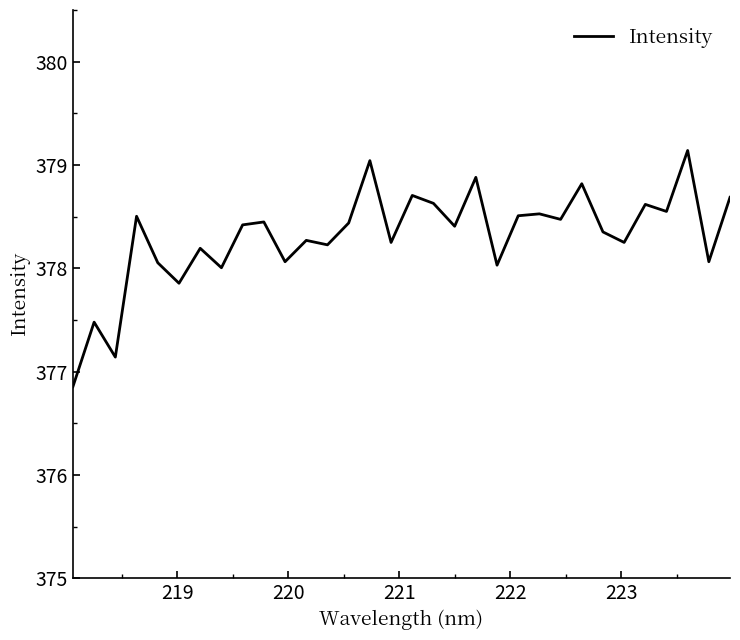

What is the difference between the maximum and minimum values?

2.3